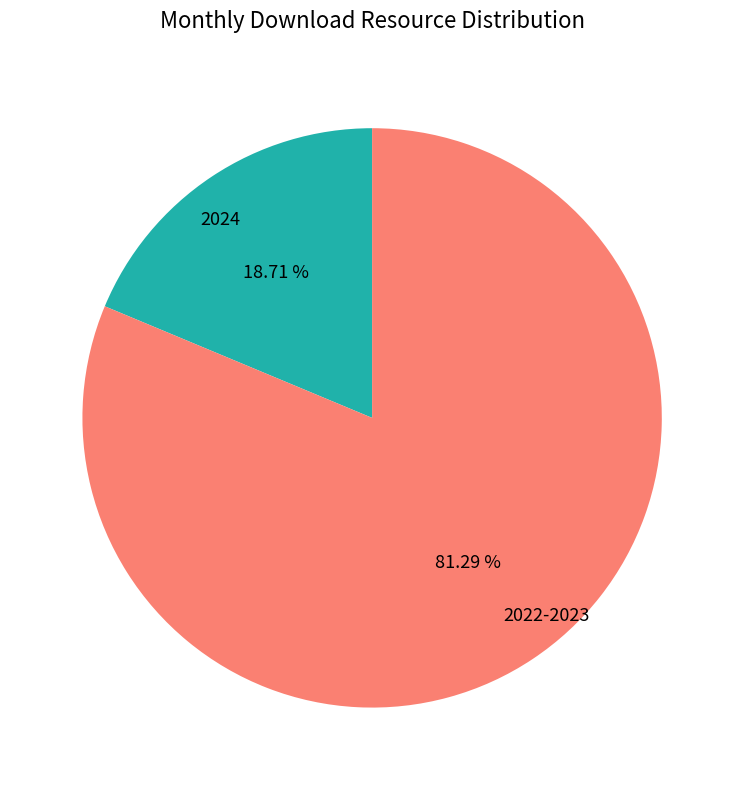

What is the ratio of the value at 2022-2023 to the value at 2024?

4.3